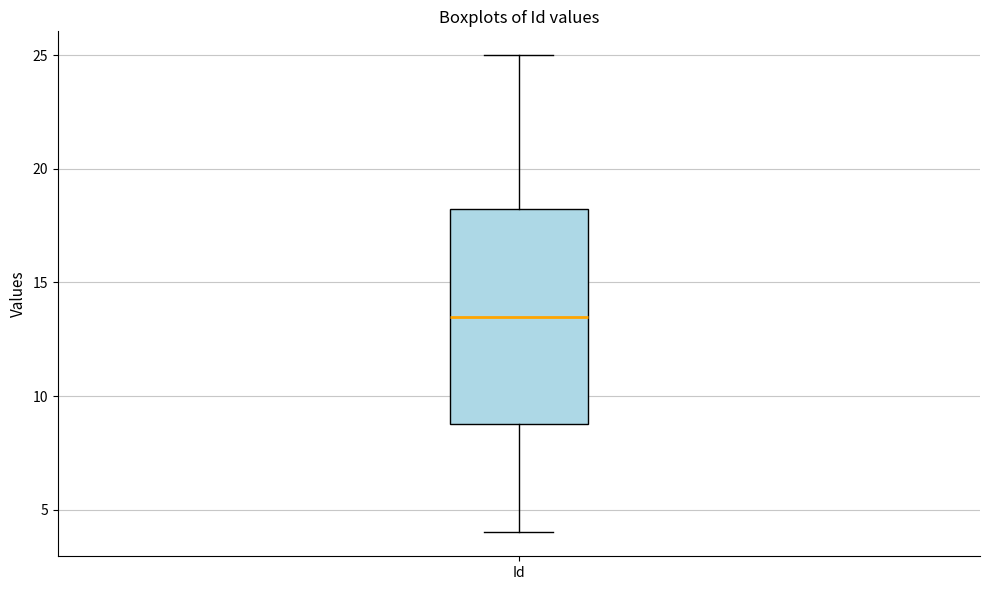

Where does the median line of the box for Id sit on the y-axis? The values are not printed on the chart, so give them approximately, as read against the axis.

13.5